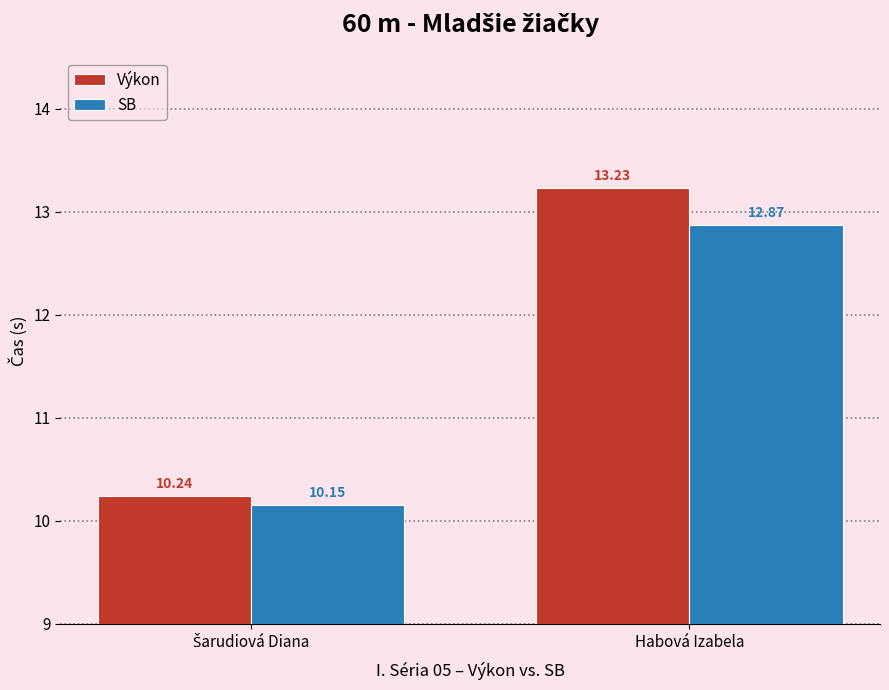

What is the difference between the maximum and minimum values in the Výkon series?

3.0